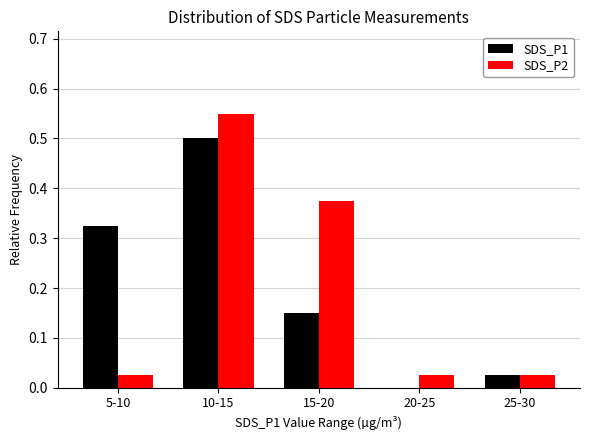

Which series changed the most between 5-10 and 25-30?

SDS_P1